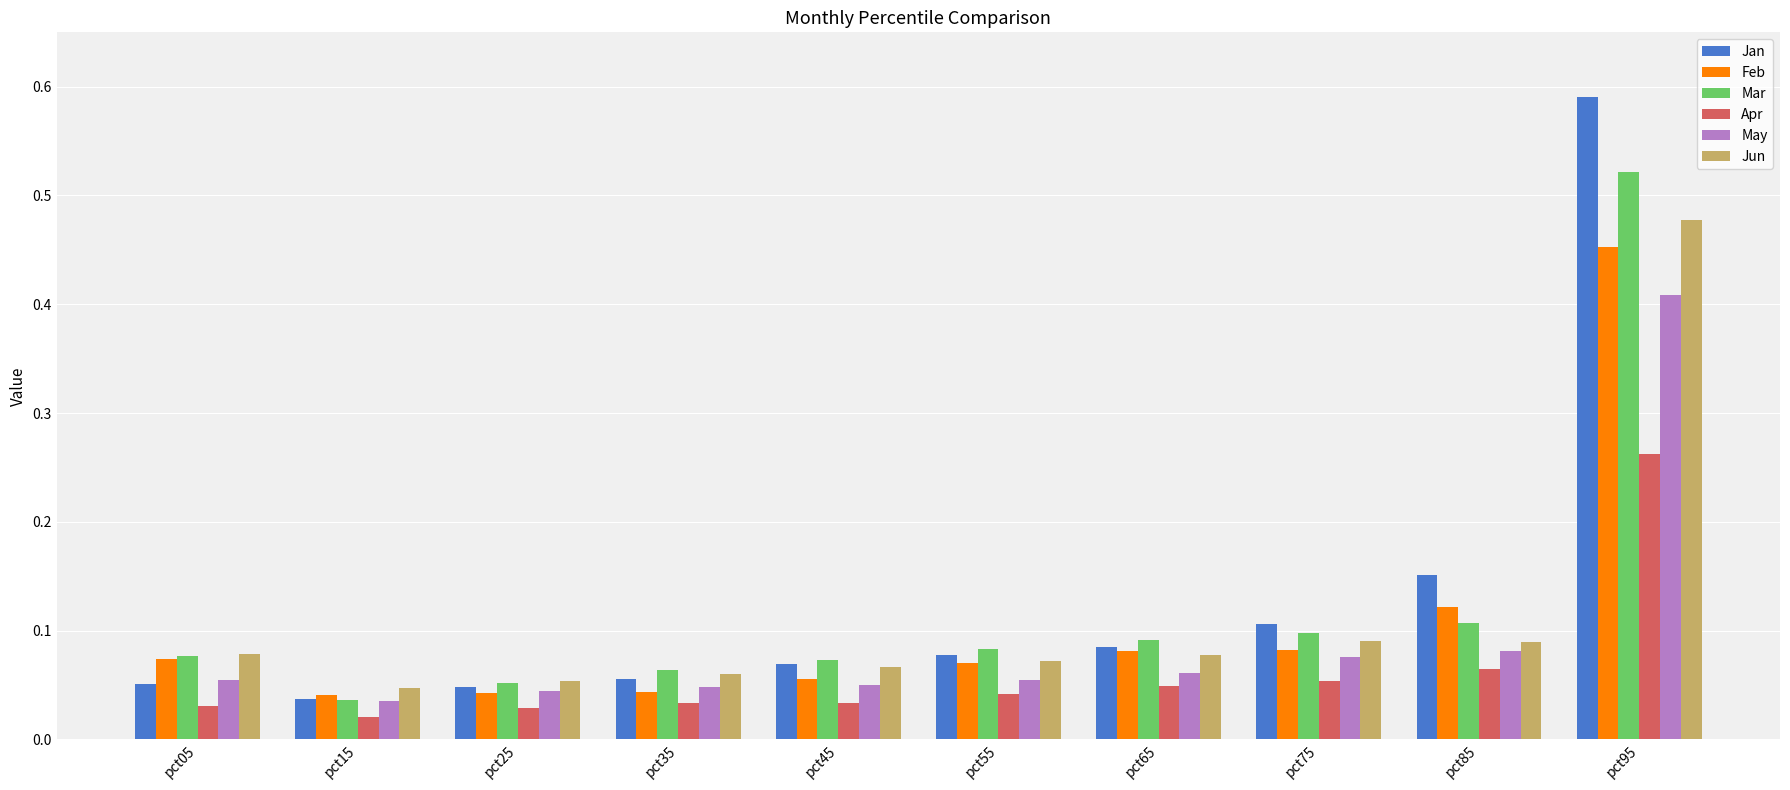

What is the sum of all Jan values?

1.3